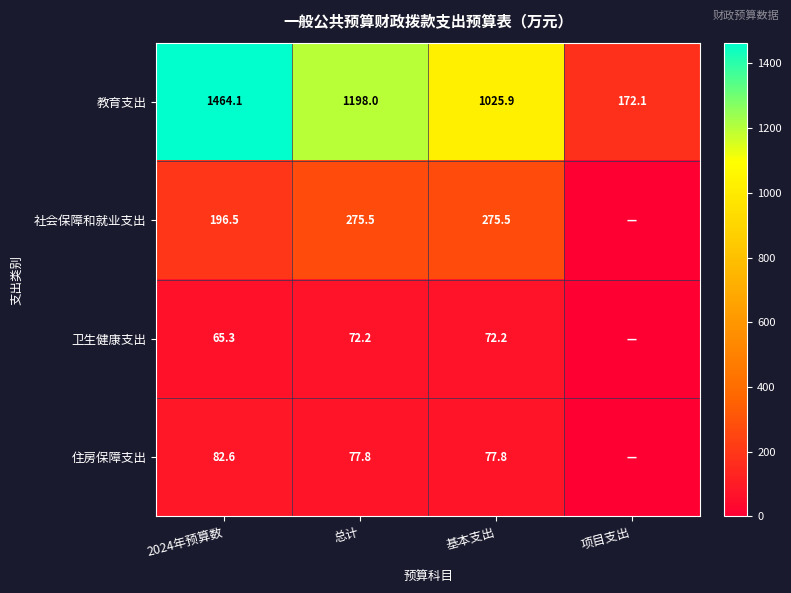

Count the number of data series in this chart.

4